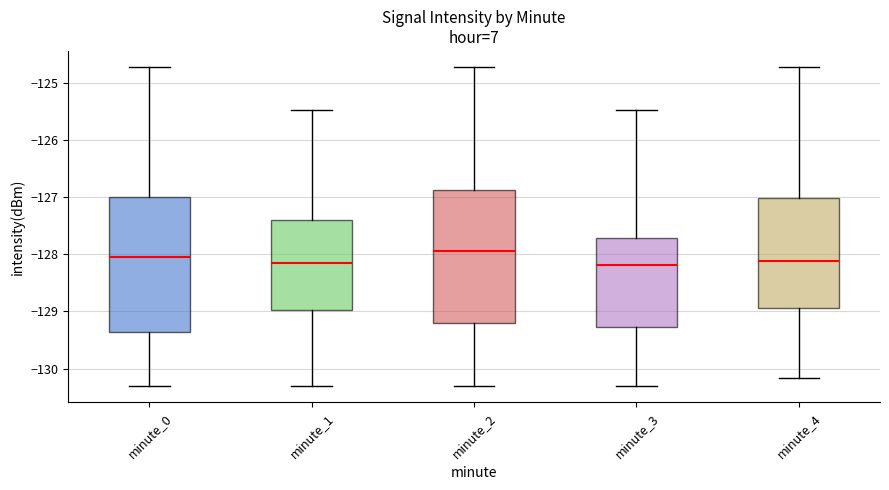

Reading left to right, transcribe this box plot: for each box, give where its median line is, the range the box spans, and where its two whiskers end, as read against the y-axis. The values are not printed on the chart, so give them approximately, as read against the axis.

minute_0: median -128.1, box -129.4 to -127.0, whiskers -130.3 to -124.7
minute_1: median -128.1, box -129.0 to -127.4, whiskers -130.3 to -125.5
minute_2: median -127.9, box -129.2 to -126.9, whiskers -130.3 to -124.7
minute_3: median -128.2, box -129.3 to -127.7, whiskers -130.3 to -125.5
minute_4: median -128.1, box -128.9 to -127.0, whiskers -130.2 to -124.7